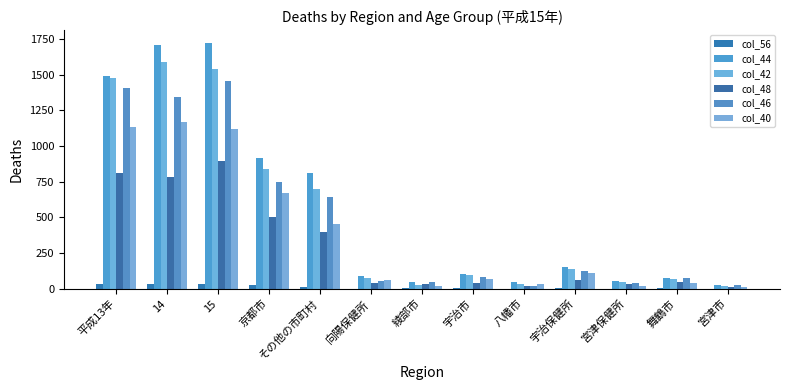

Count the number of data series in this chart.

6